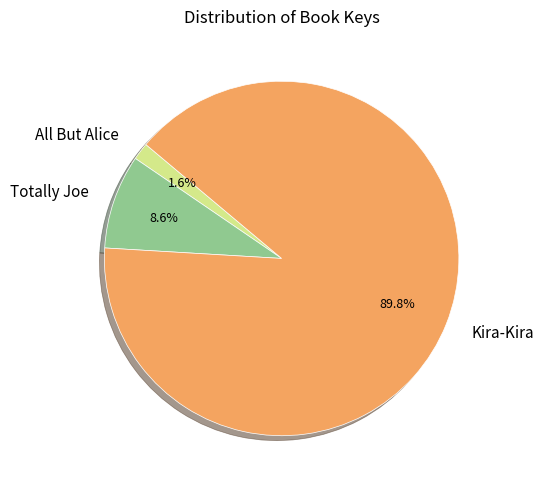

Which has a higher value, Kira-Kira or All But Alice?

Kira-Kira